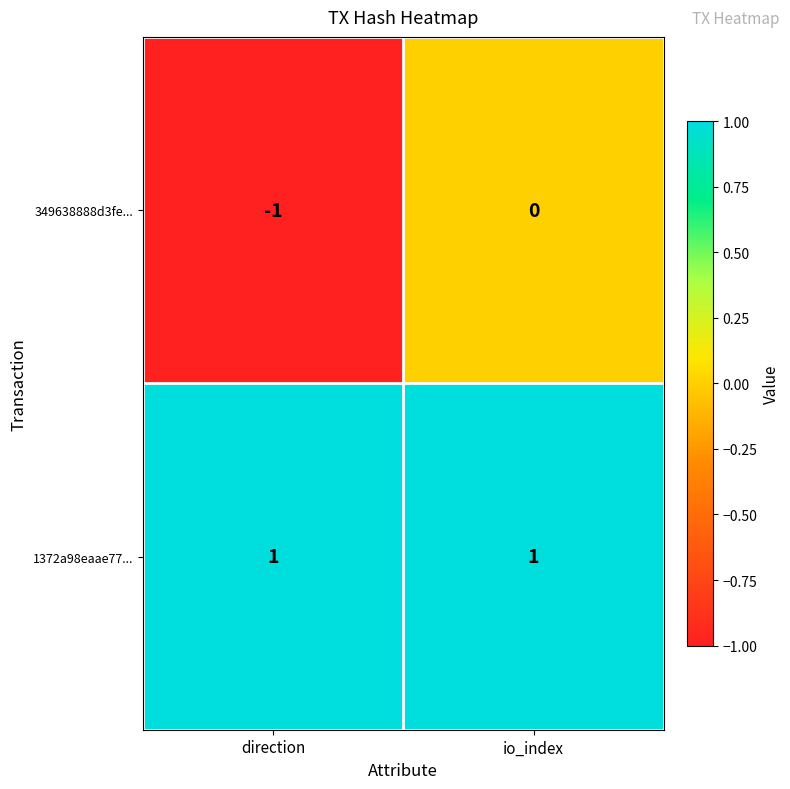

Reading left to right, transcribe all the data shown in this chart.

349638888d3fe...: direction=-1	io_index=0
1372a98eaae77...: direction=1	io_index=1